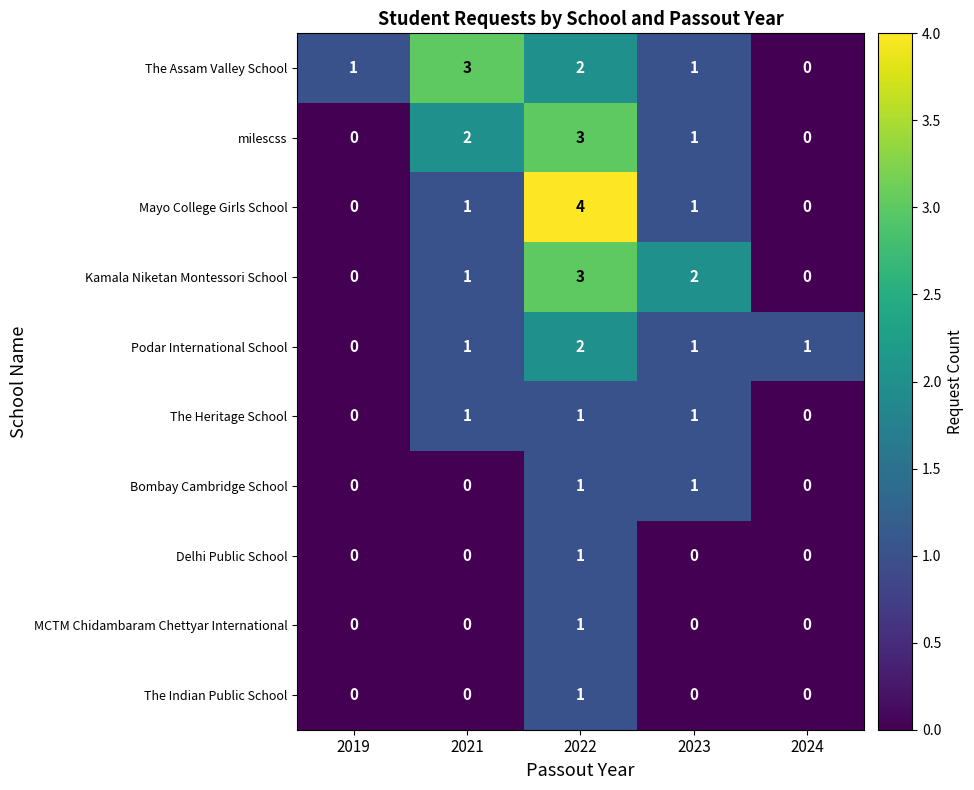

Count the Podar International School values in the range 1 to 2.

4